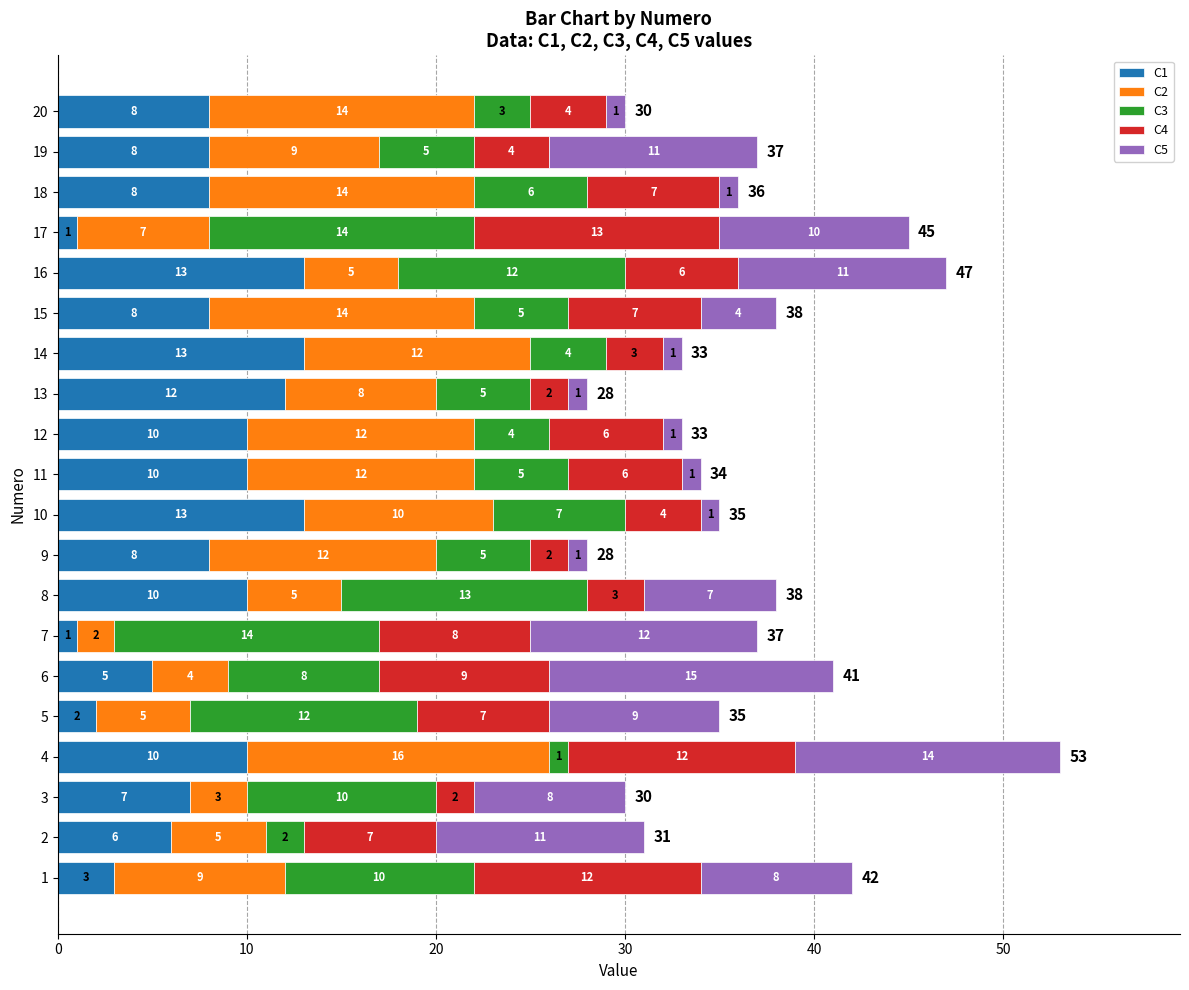

What is the total value across all series at 5?

35